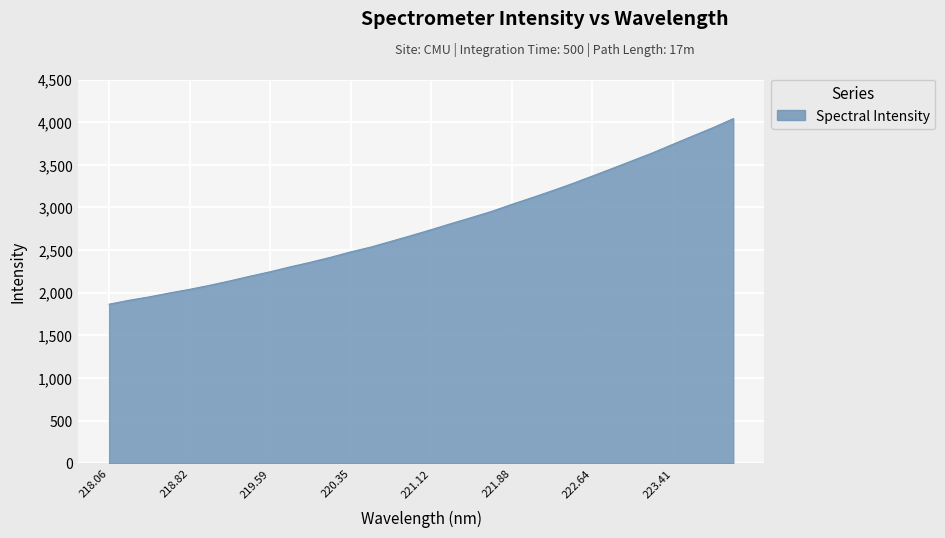

What is the greatest value displayed?

4041.1